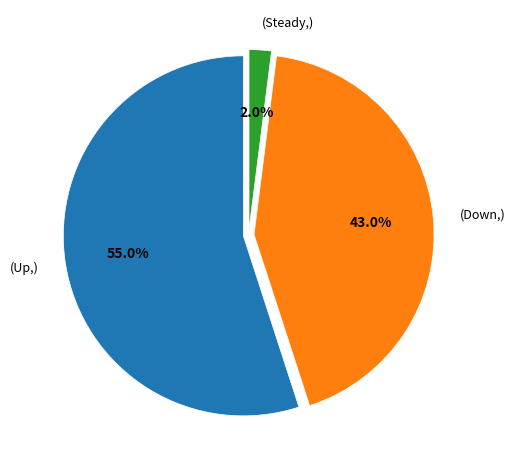

How many slices are in this pie chart?

3